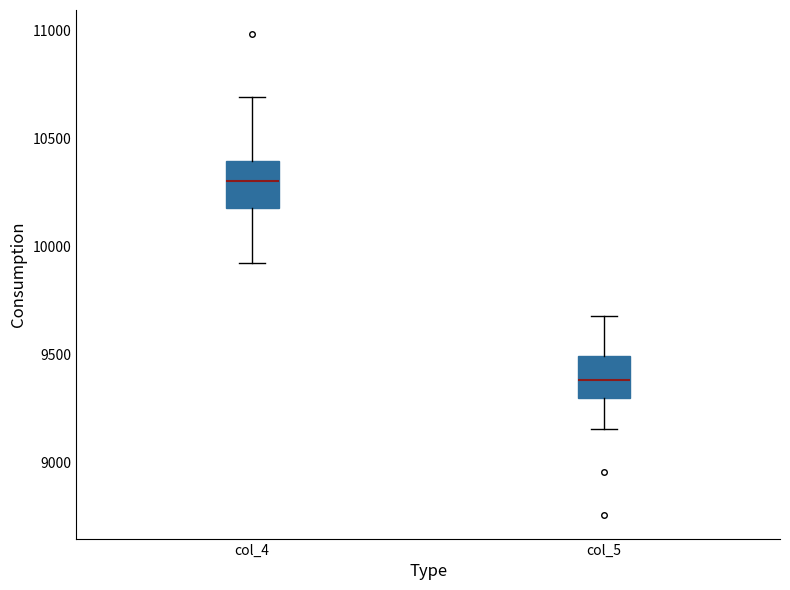

Reading left to right, read every box against the y-axis: the position of its median line, the range the box covers, and the ends of its whiskers. The values are not printed on the chart, so give them approximately, as read against the axis.

col_4: median 10300, box 10200 to 10400, whiskers 9900 to 10700
col_5: median 9400, box 9300 to 9500, whiskers 9150 to 9700